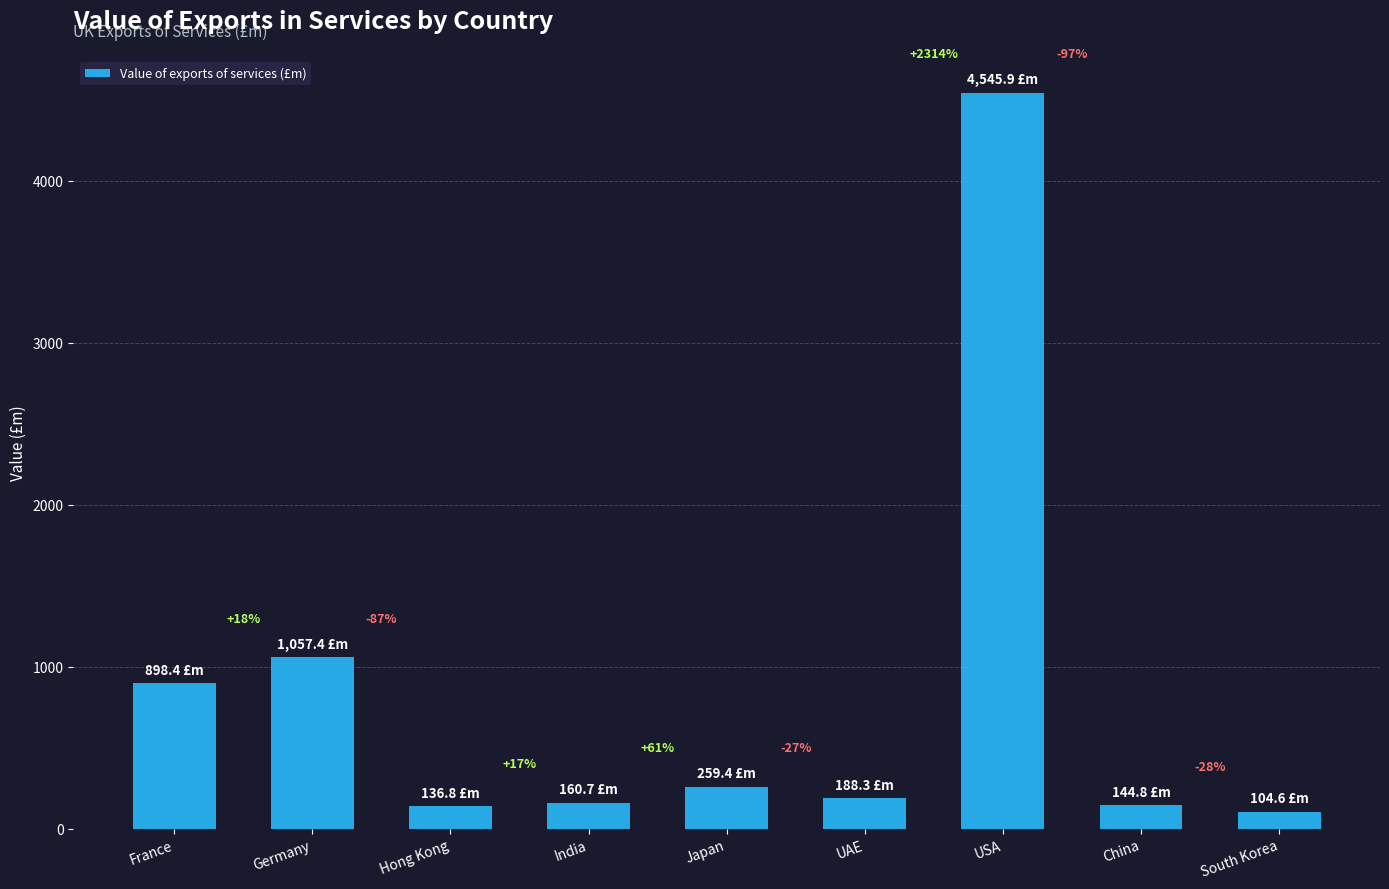

Approximately how many times larger is the value at USA compared to Hong Kong?

33.2